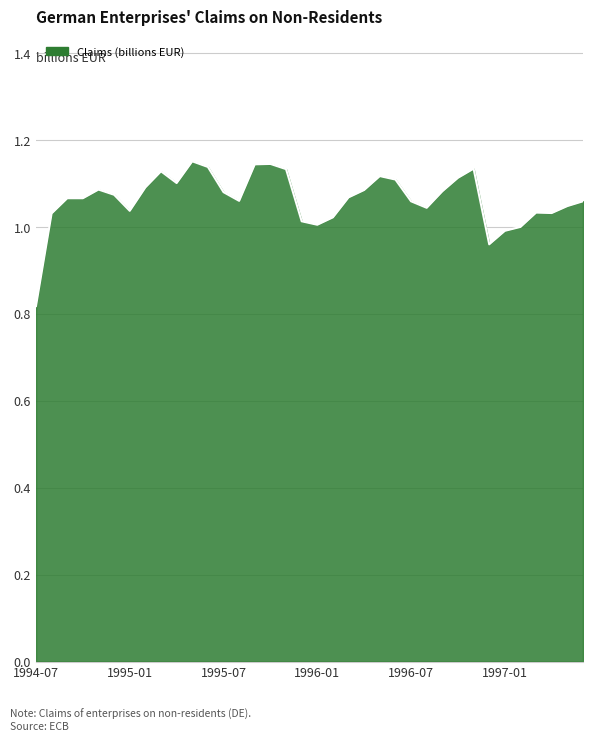

What is the difference between the maximum and minimum values?

0.3